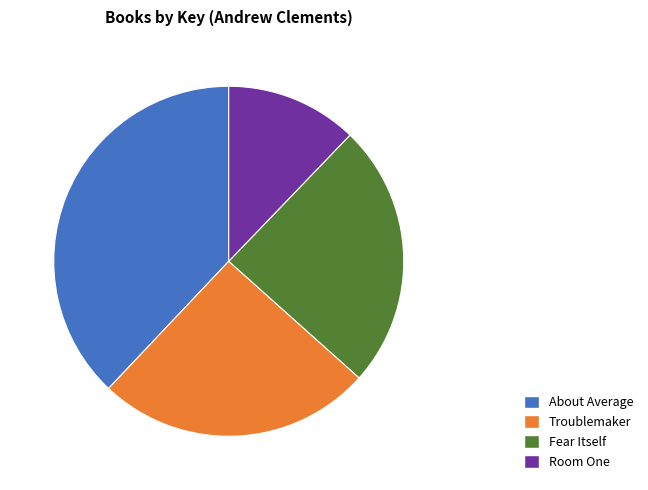

Approximately how many times larger is the value at Room One compared to About Average?

0.3